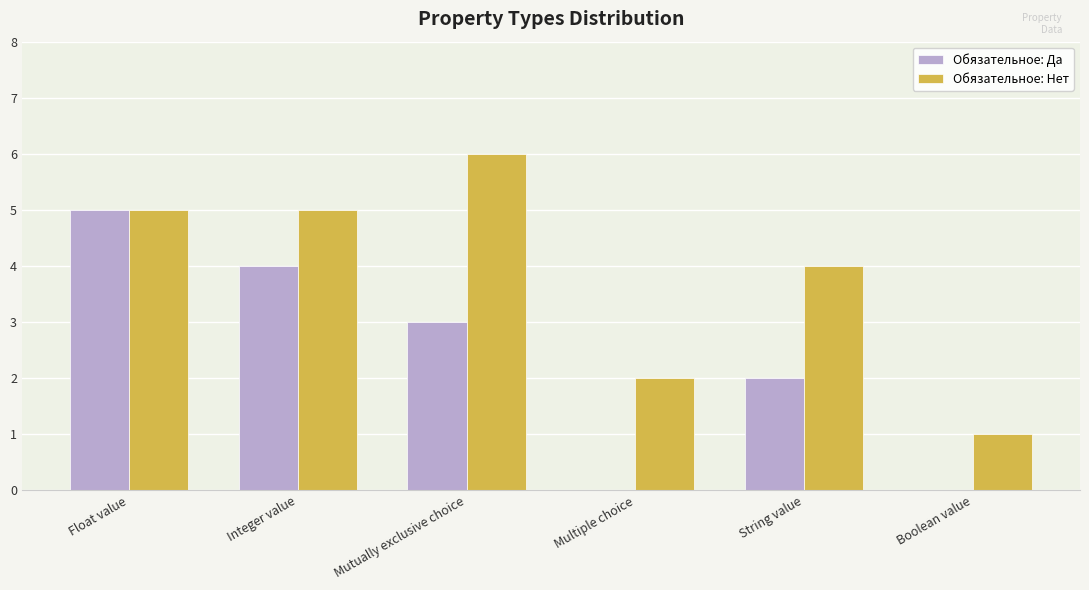

Reading left to right, extract all data points from this chart.

Обязательное: Да: Float value=5	Integer value=4	Mutually exclusive choice=3	Multiple choice=0	String value=2	Boolean value=0
Обязательное: Нет: Float value=5	Integer value=5	Mutually exclusive choice=6	Multiple choice=2	String value=4	Boolean value=1